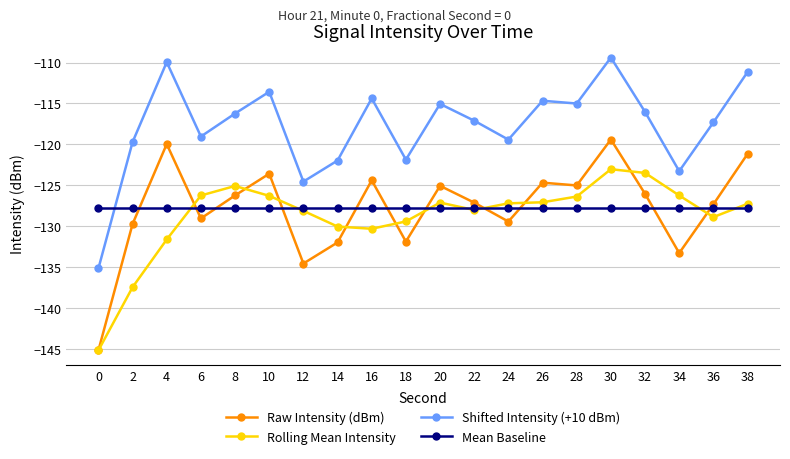

Is this an area chart (filled region under the line)?

No